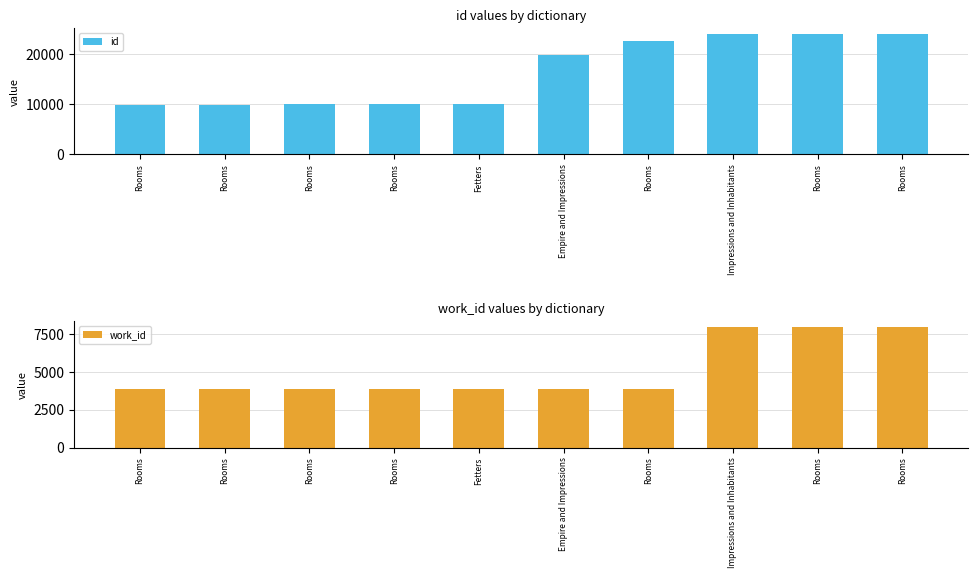

How many bars are there in each group?

2